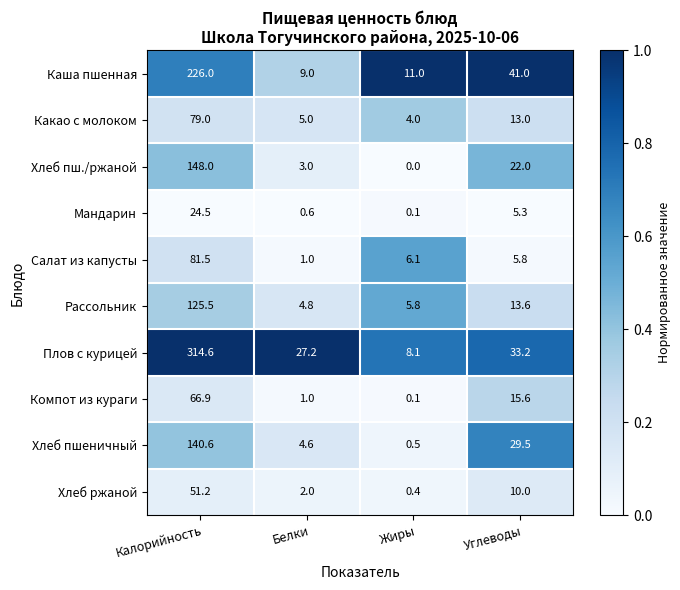

True or false: Хлеб пш./ржаной has a value of 0.0 at Жиры.

True